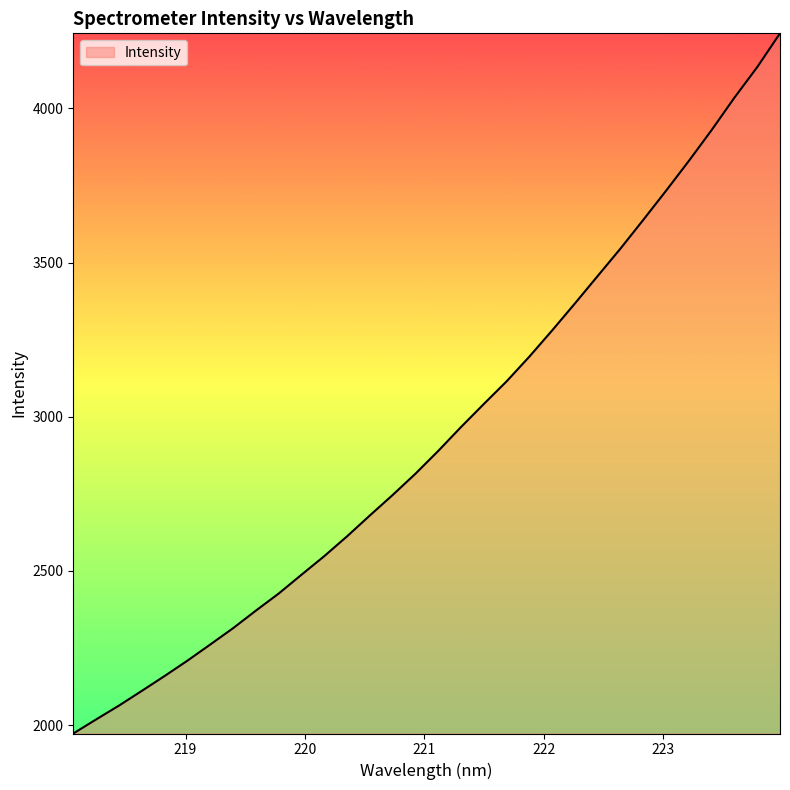

What is the difference between the maximum and minimum values?

2270.1